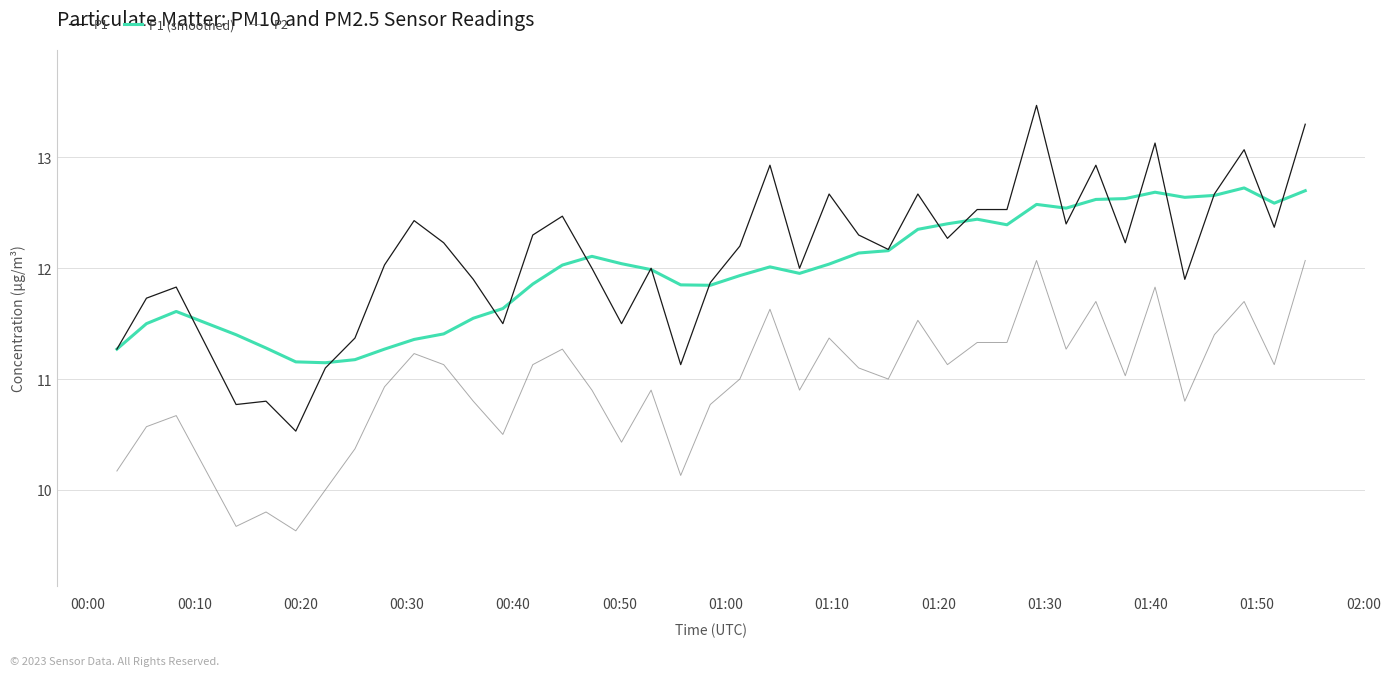

True or false: P1 and P2 intersect in this chart.

False